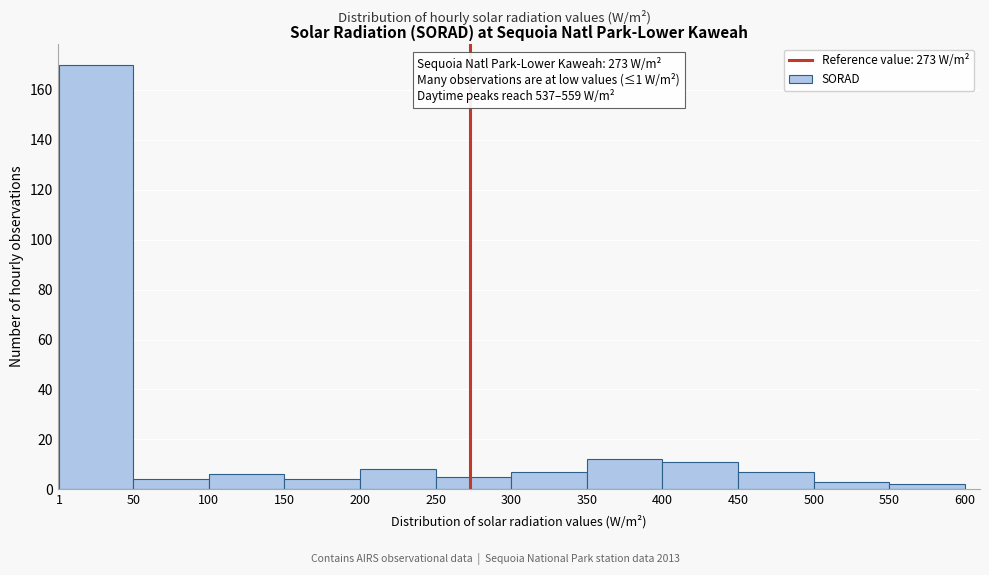

Which range on the x-axis has the tallest bar?

1 to 50